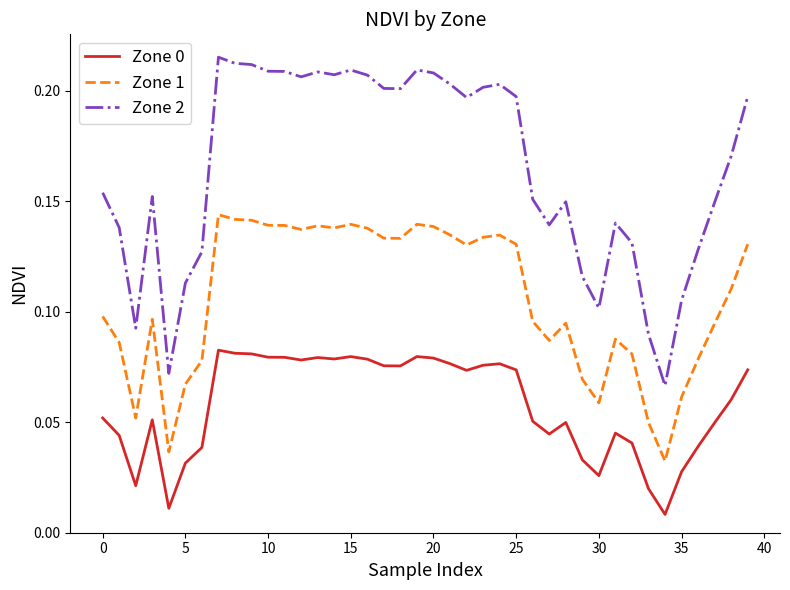

Which series has the widest spread of values?

Zone 2